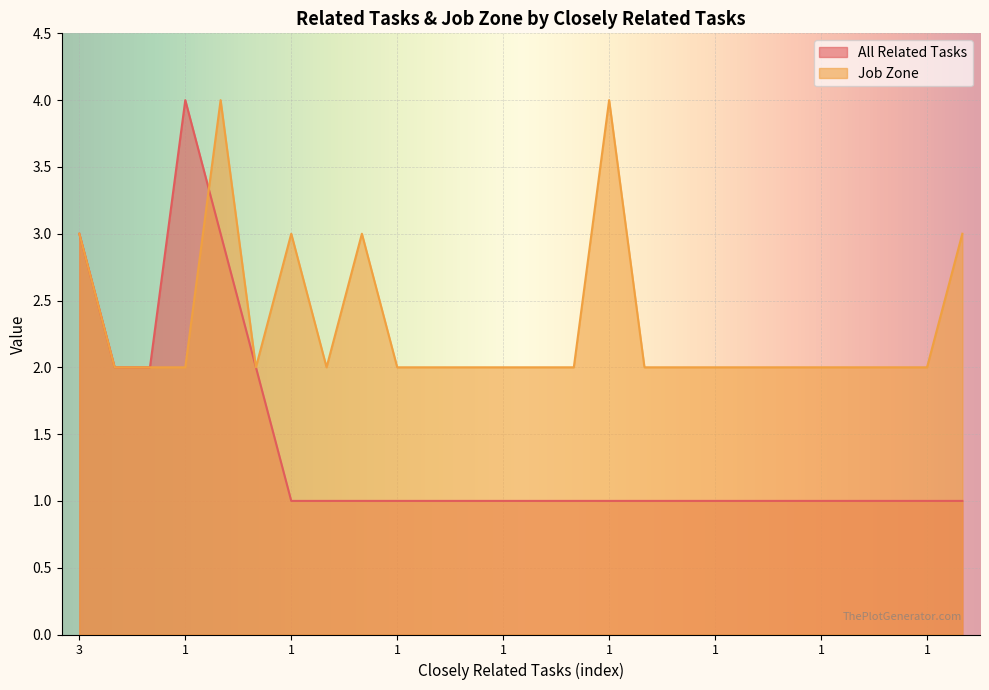

After their last crossing, which series has the higher values: All Related Tasks or Job Zone?

Job Zone